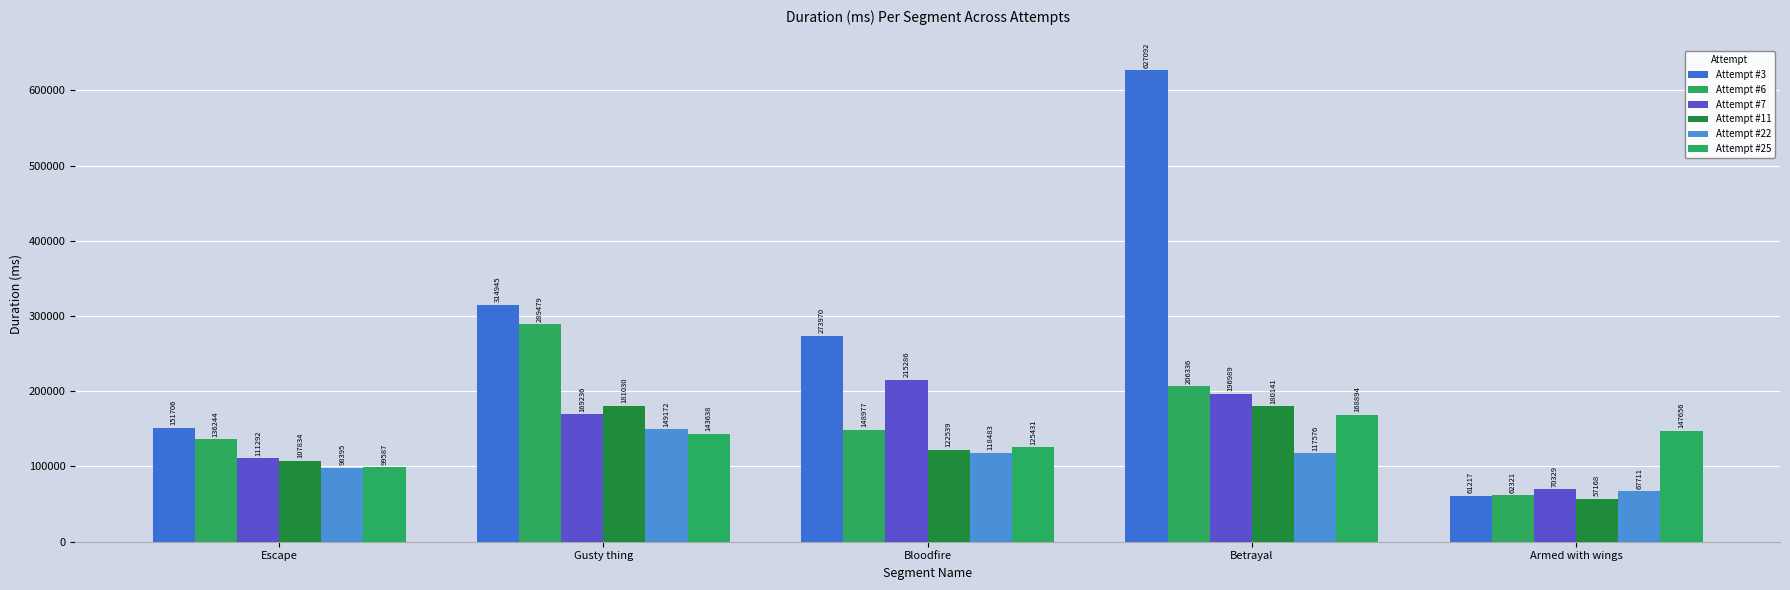

What are all the series names shown in the legend?

Attempt #3, Attempt #6, Attempt #7, Attempt #11, Attempt #22, Attempt #25